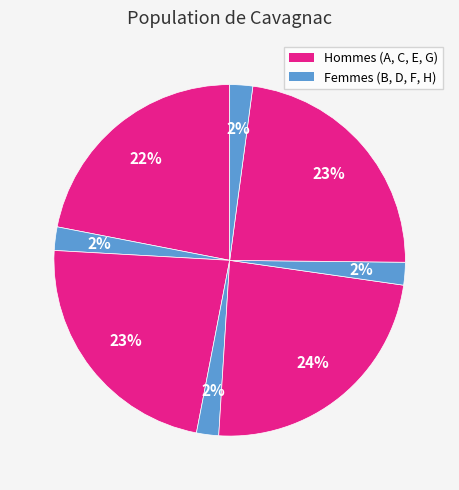

How many segments does this pie chart have?

8